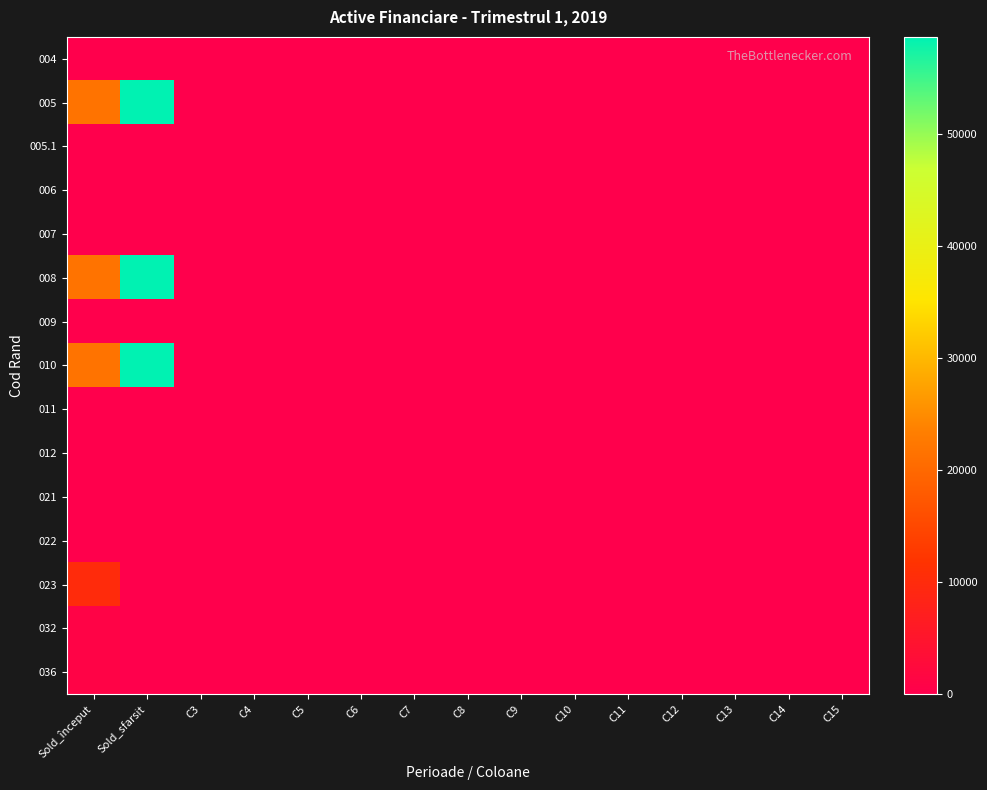

Rank the series by their maximum value, from lowest to highest.

004, 005.1, 006, 007, 009, 011, 012, 021, 022, 032, 036, 023, 005, 008, 010